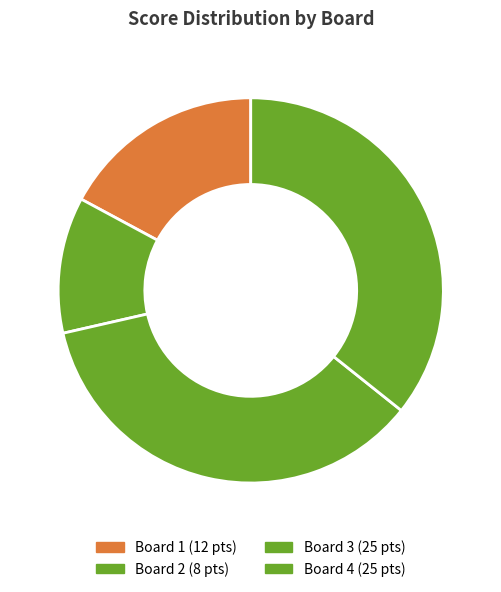

To the nearest percent, what is the combined percentage of Board 2 and Board 3?

47%